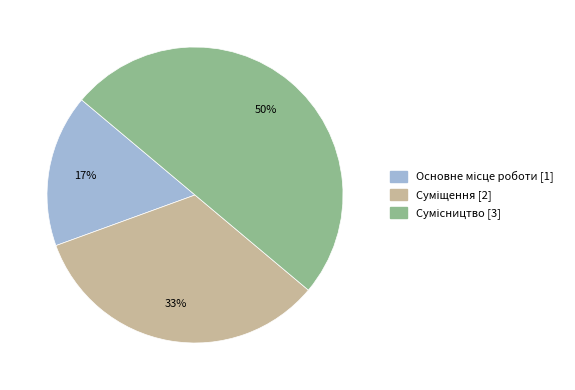

To the nearest percent, what is the average slice percentage?

33%